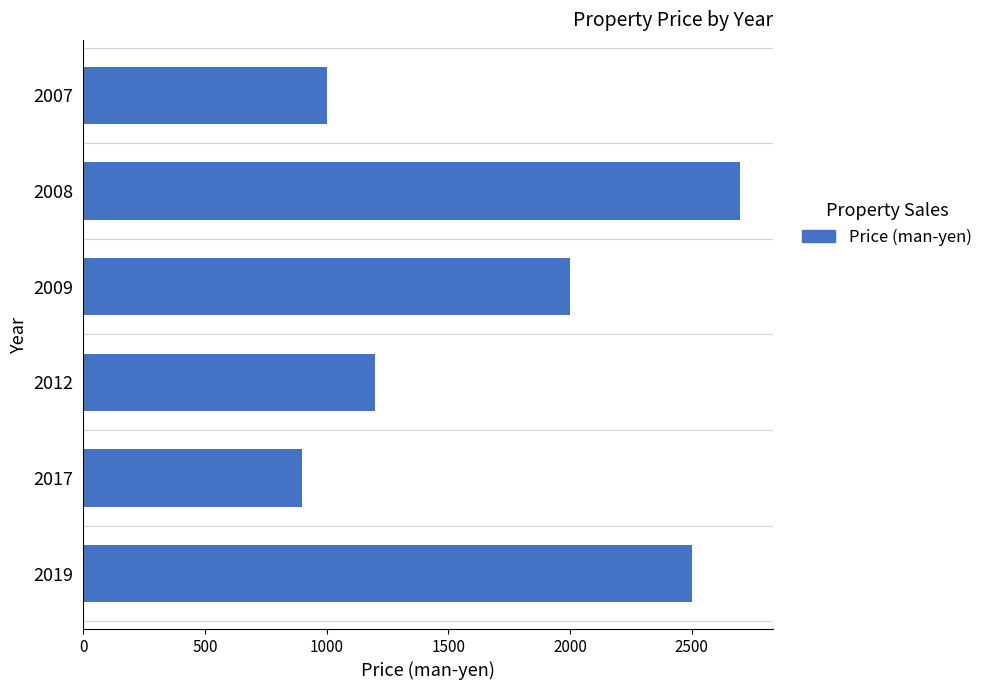

What is the change in value from 2008 to 2007?

-1700